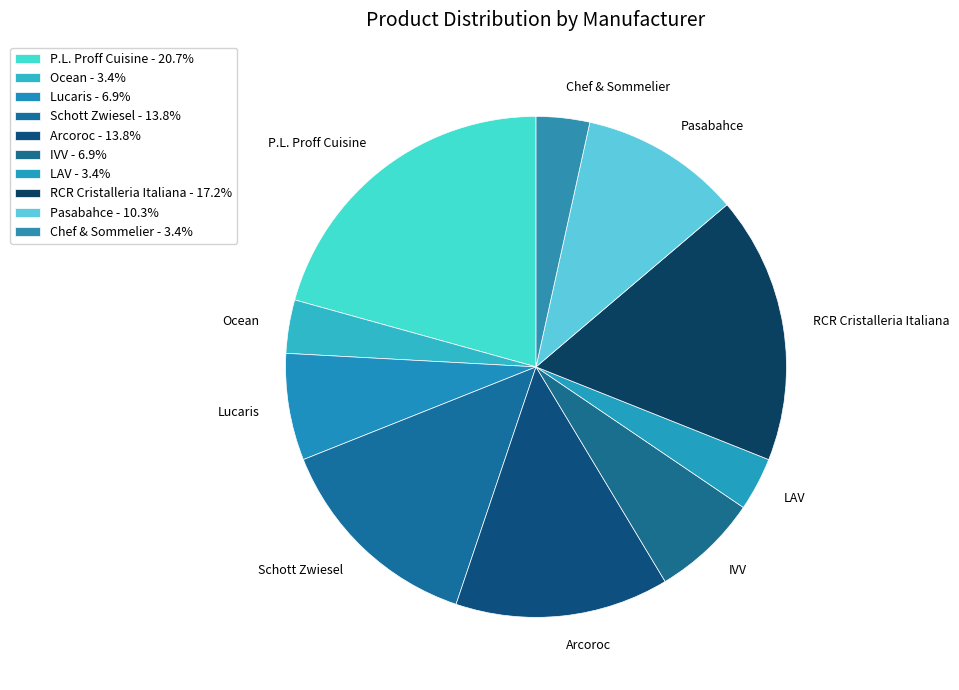

Do P.L. Proff Cuisine and Pasabahce together represent more than half of the pie?

No